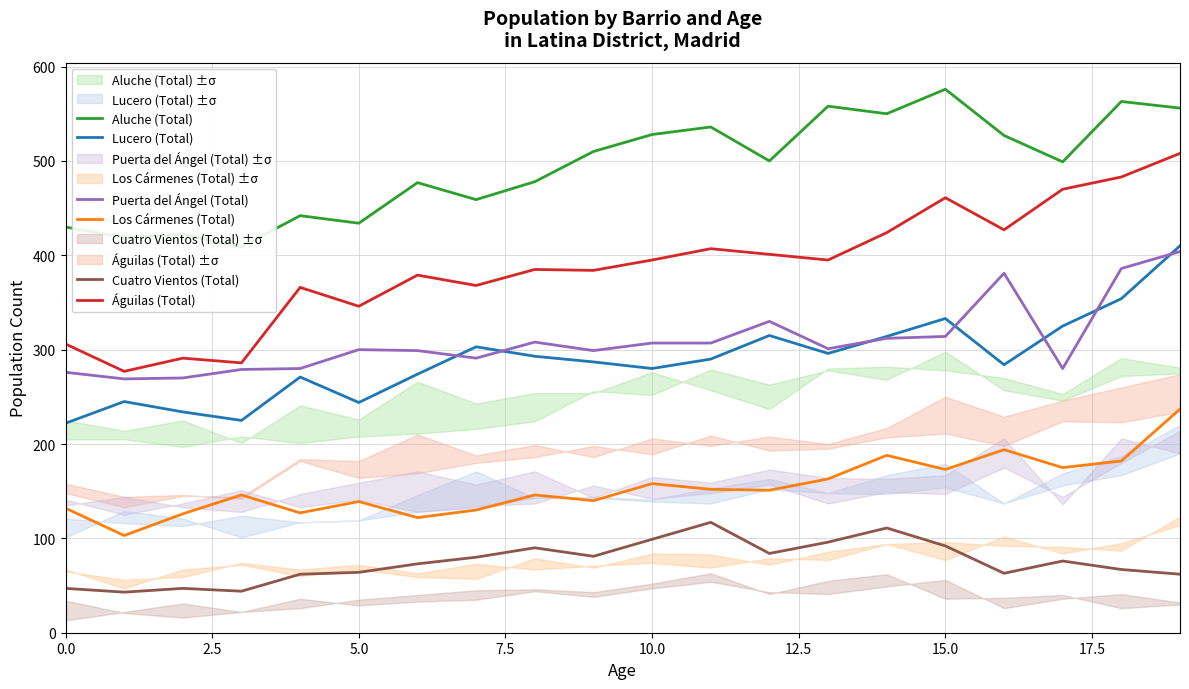

What is the maximum value for Águilas (Total)?

508